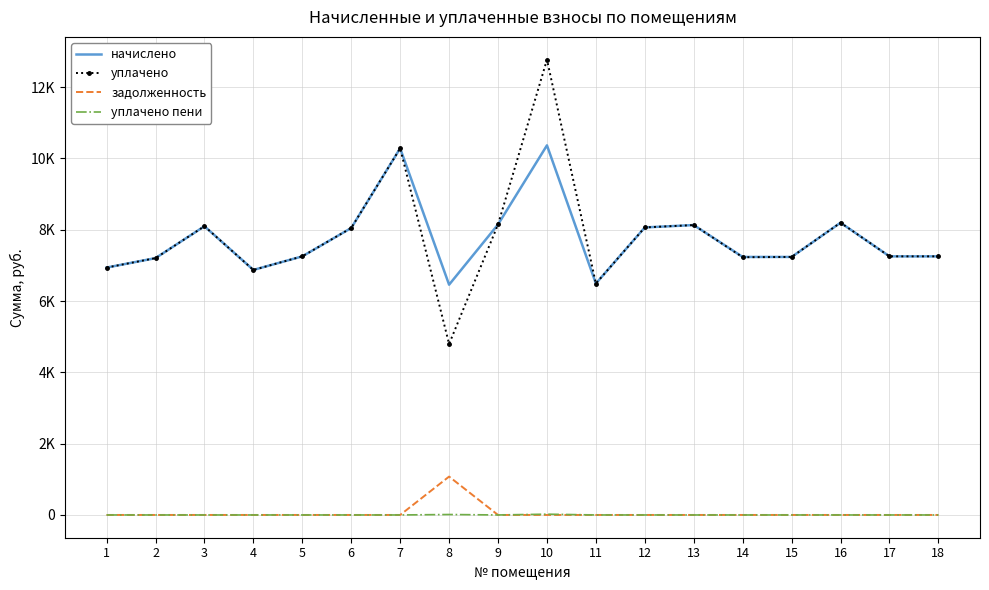

What is the difference between the second highest and second lowest values in the уплачено series?

3792.2